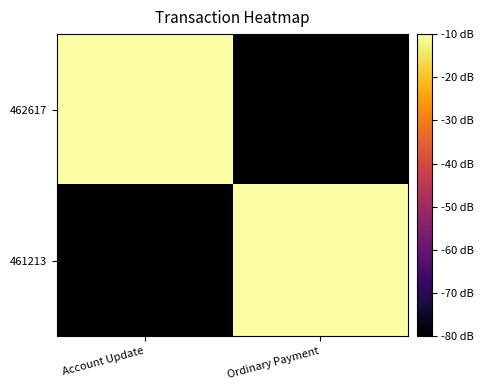

Which series changed the most between Account Update and Ordinary Payment?

462617